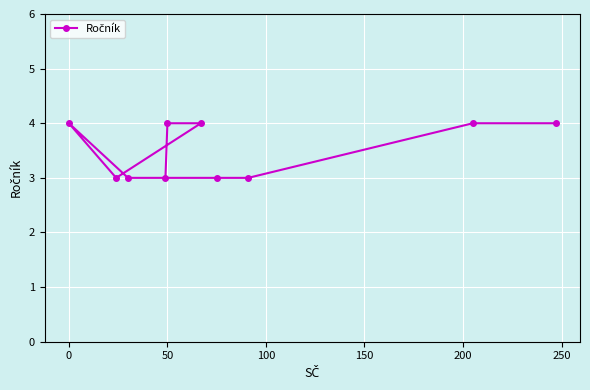

What position from the right is 100?

7